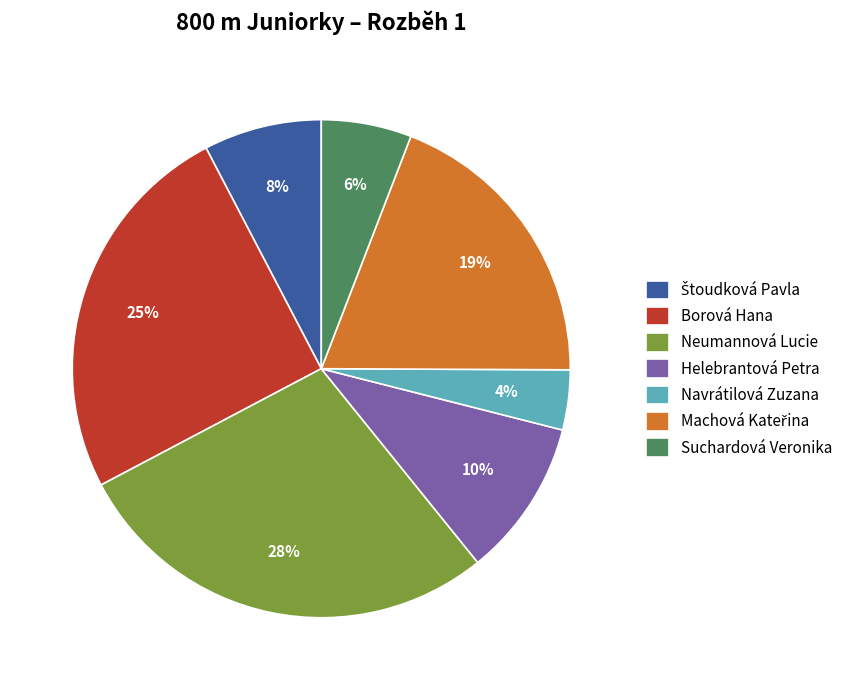

Do Suchardová Veronika and Borová Hana together represent more than half of the pie?

No